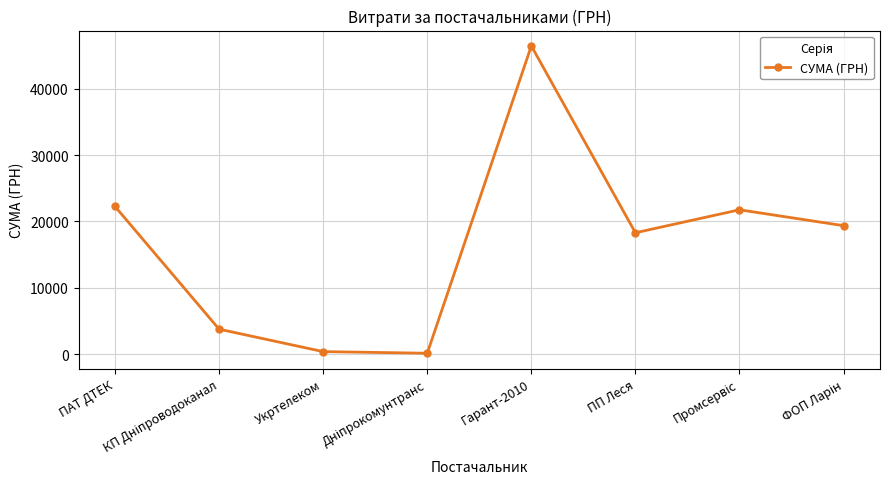

Does the chart display data point markers on the line(s)?

Yes